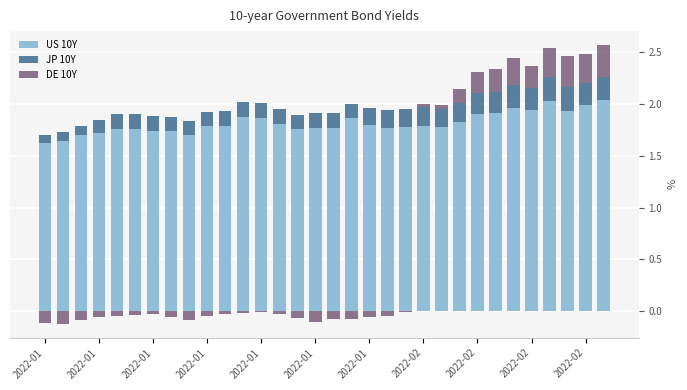

Are the bars horizontal?

No